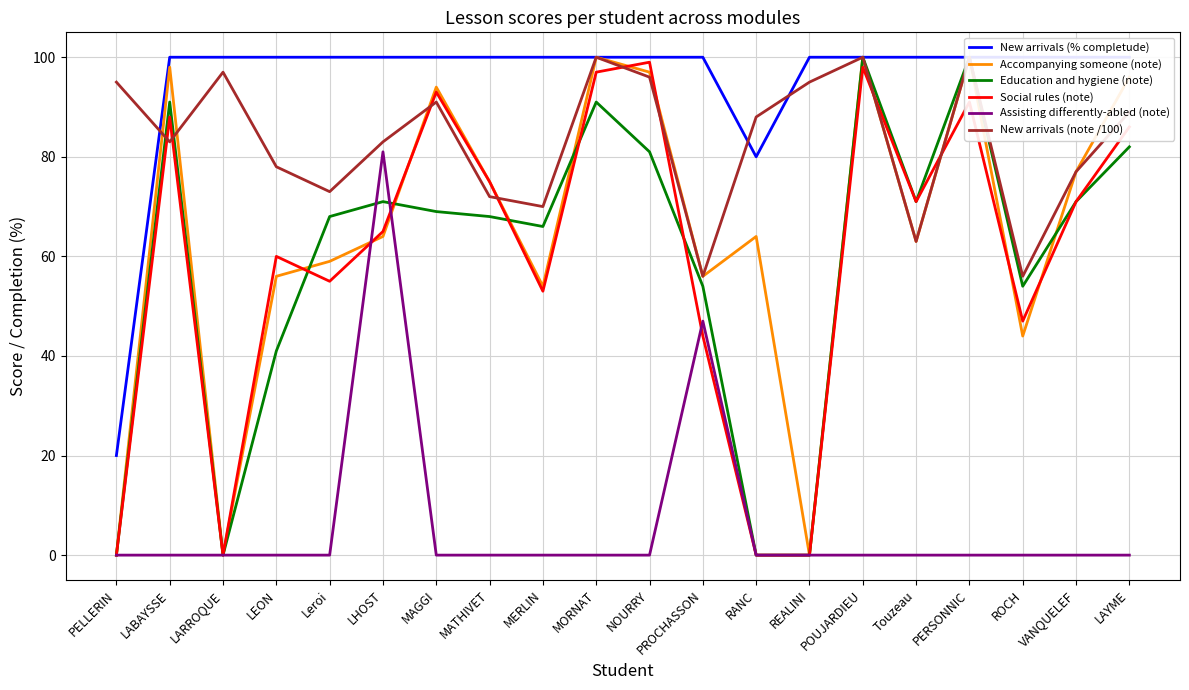

How many intersections are there between Social rules (note) and Assisting differently-abled (note)?

3